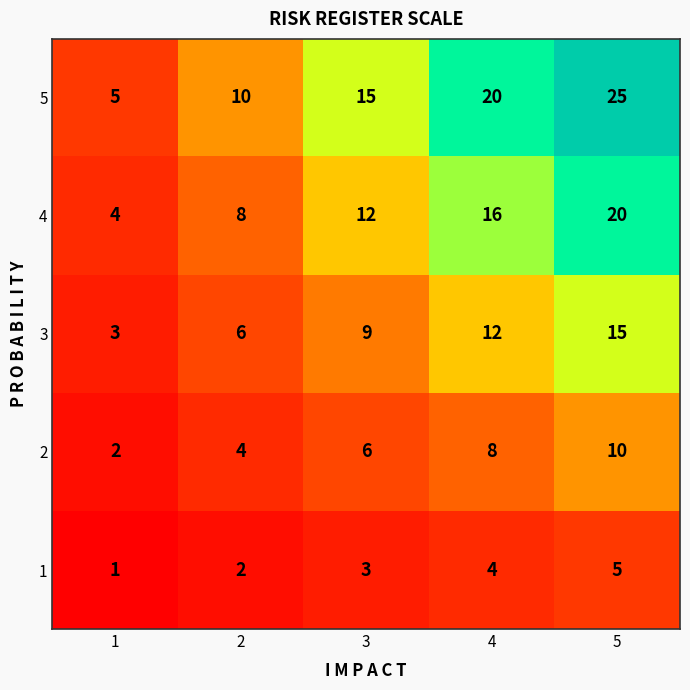

Rank the series at 2 from highest to lowest value.

5, 4, 3, 2, 1